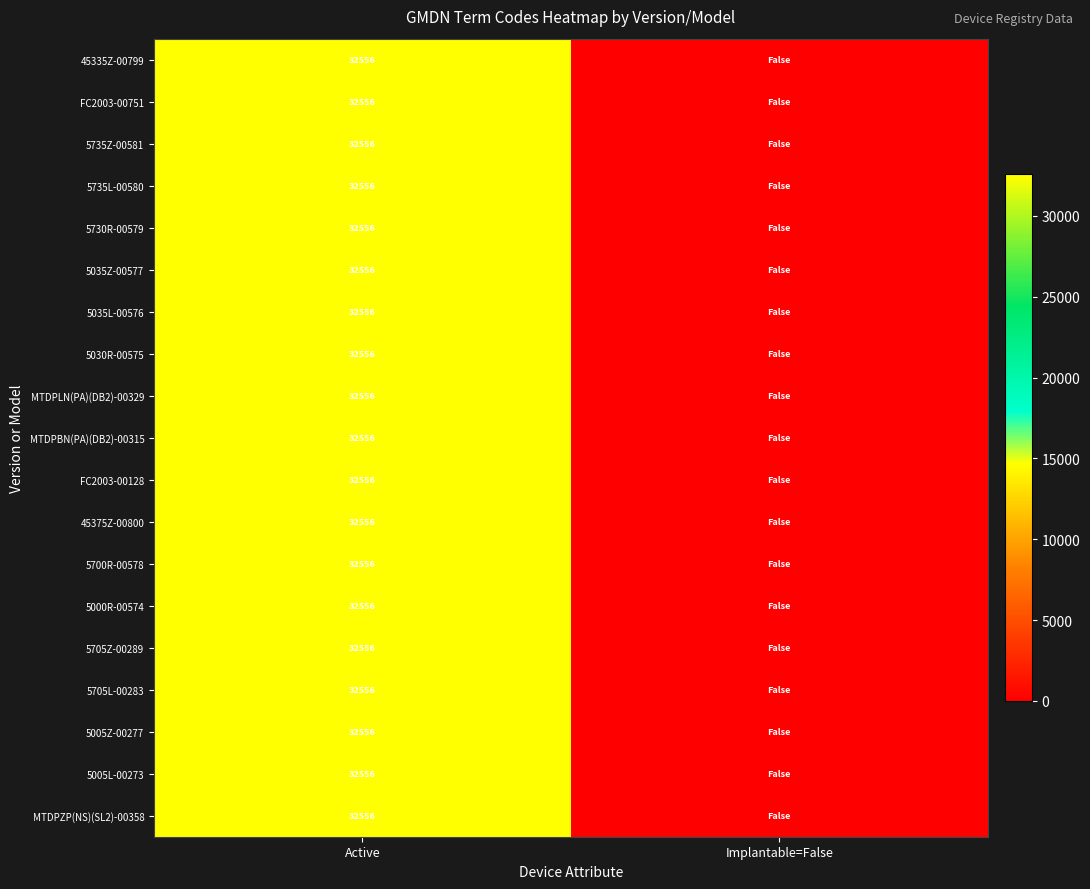

Is it true that MTDPLN(PA)(DB2)-00329 equals 32556 at Active?

True